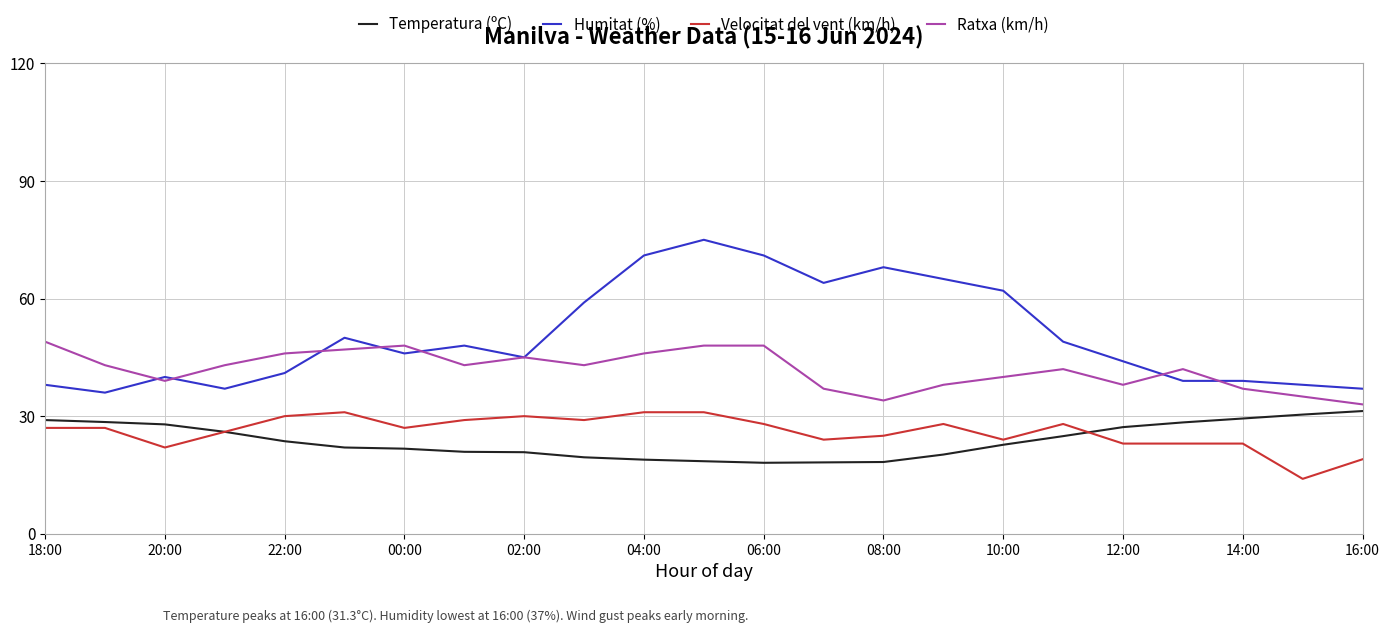

True or false: Temperatura (ºC) and Humitat (%) intersect in this chart.

False